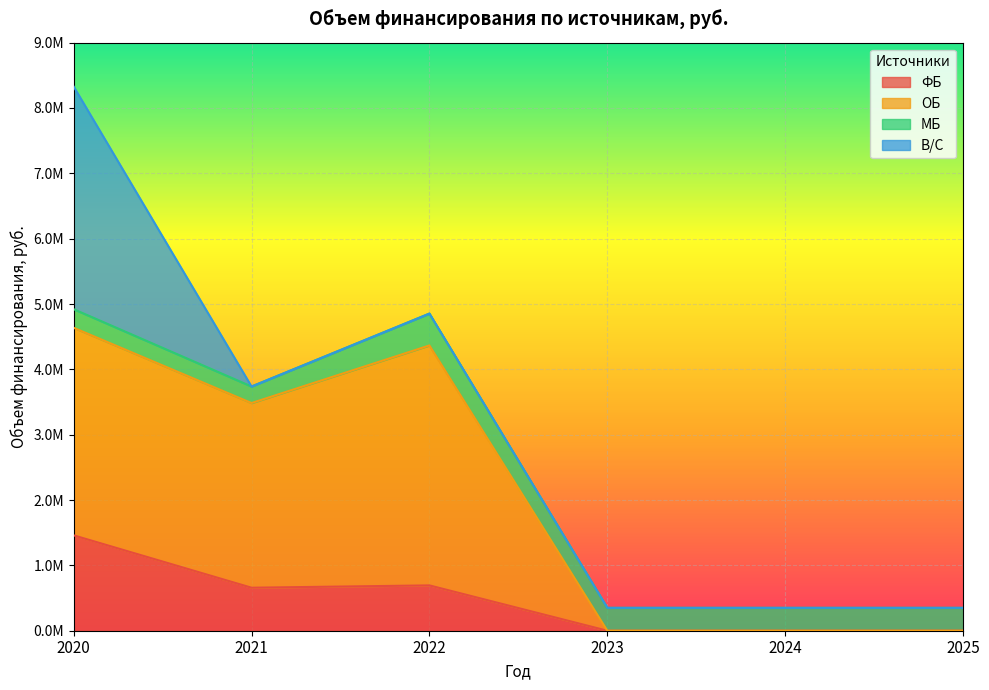

True or false: ФБ and ОБ cross at least once.

False